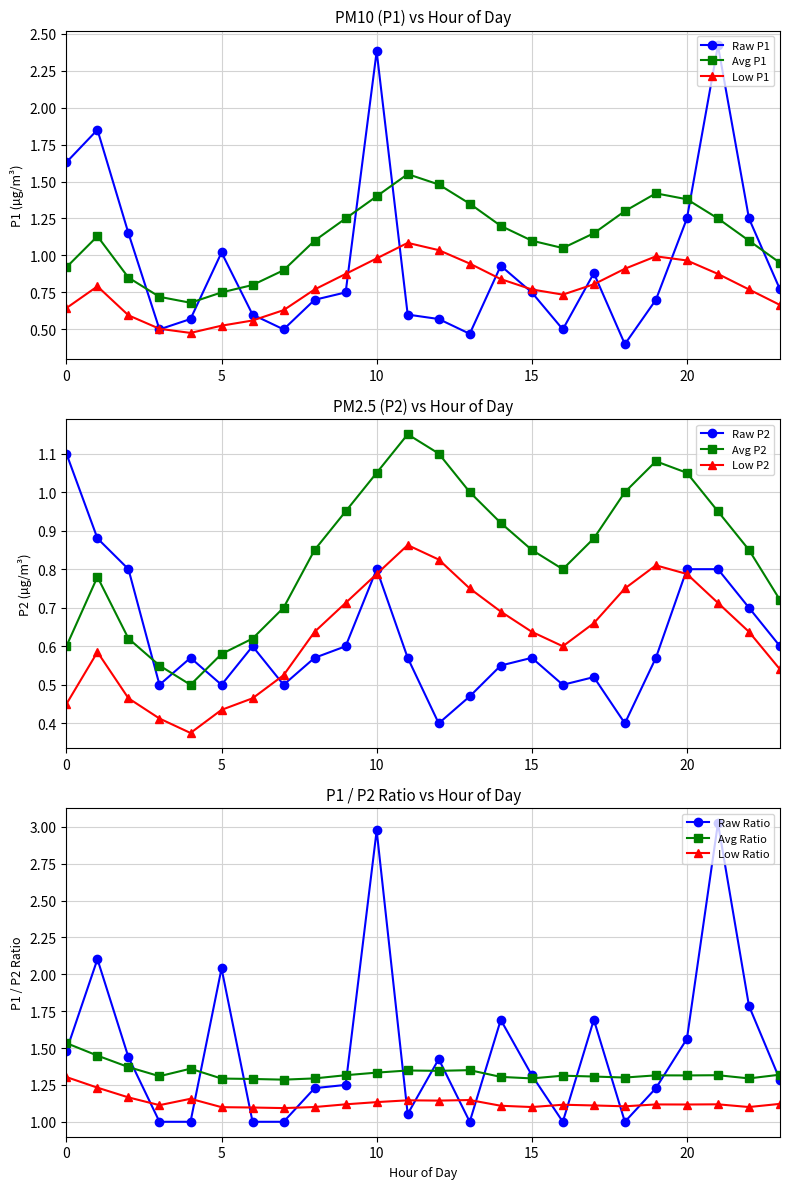

Rank the series by their average value, from lowest to highest.

P2, P1